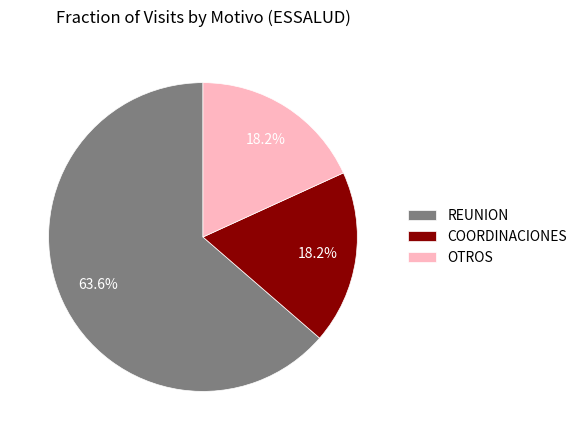

Does any single category account for the majority?

Yes